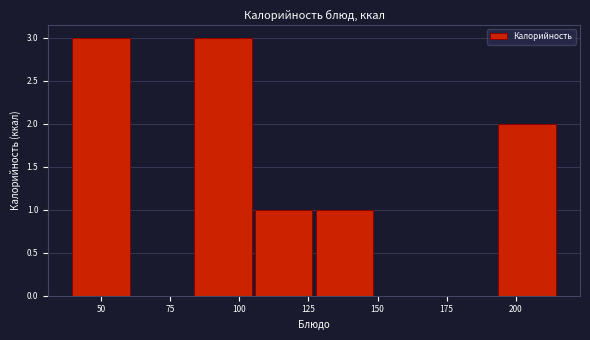

Reading left to right, list every bar in this chart as the range it spans on the x-axis followed by its height. Neither the bar edges nor the heights are printed on the chart, so give them approximately, as read against the axes.

39 to 61: 3
61 to 83: 0
83 to 105: 3
105 to 127: 1
127 to 149: 1
149 to 171: 0
171 to 193: 0
193 to 215: 2